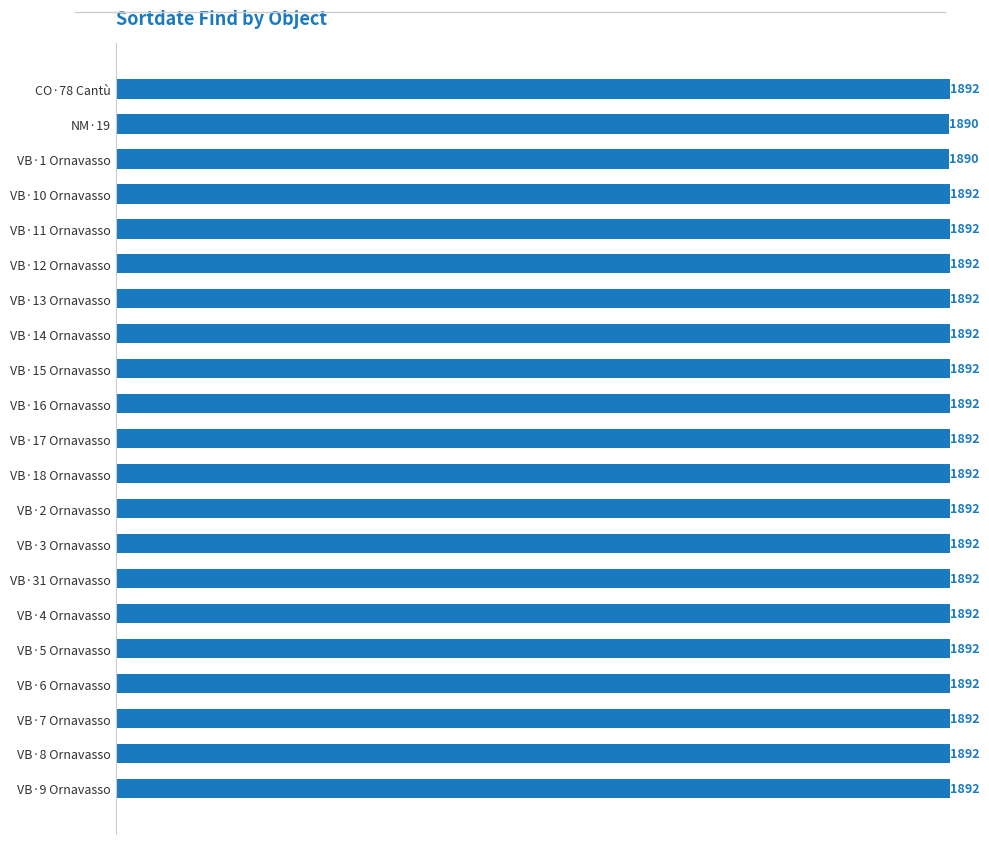

True or false: the data shows 2933 at VB·16 Ornavasso.

False